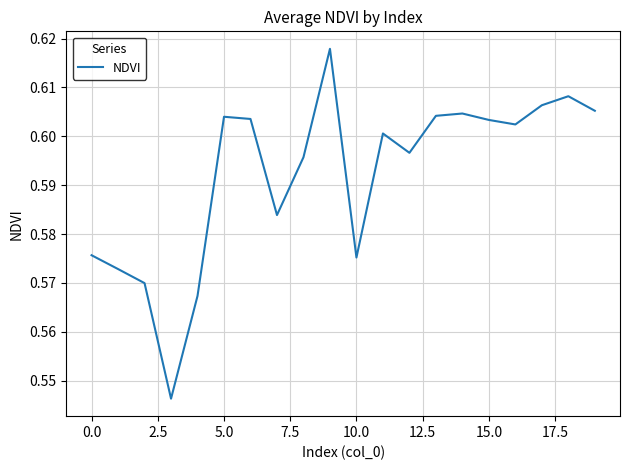

How many series are shown in this chart?

1